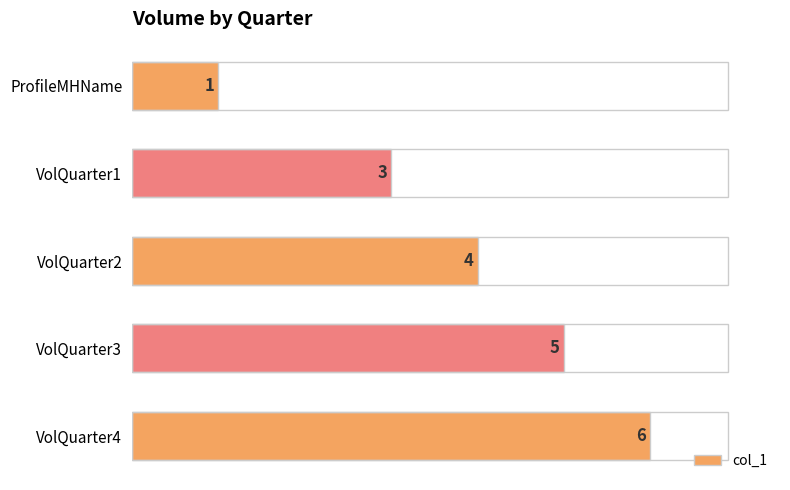

Reading bottom to top, extract all data points from this chart.

6	5	4	3	1